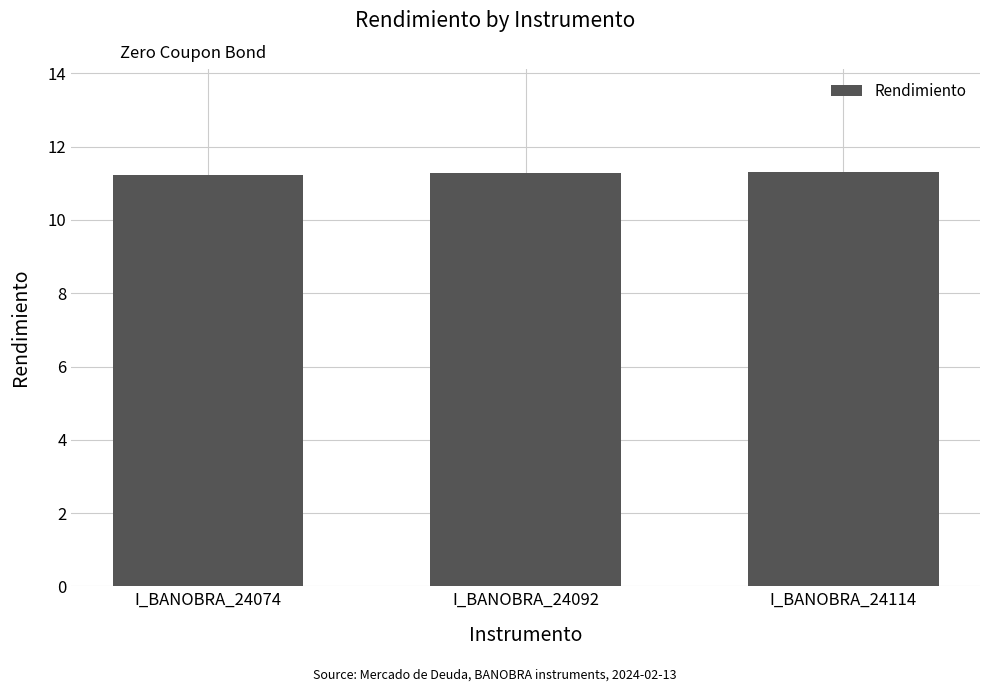

True or false: the data shows 11.3 at I_BANOBRA_24092.

True